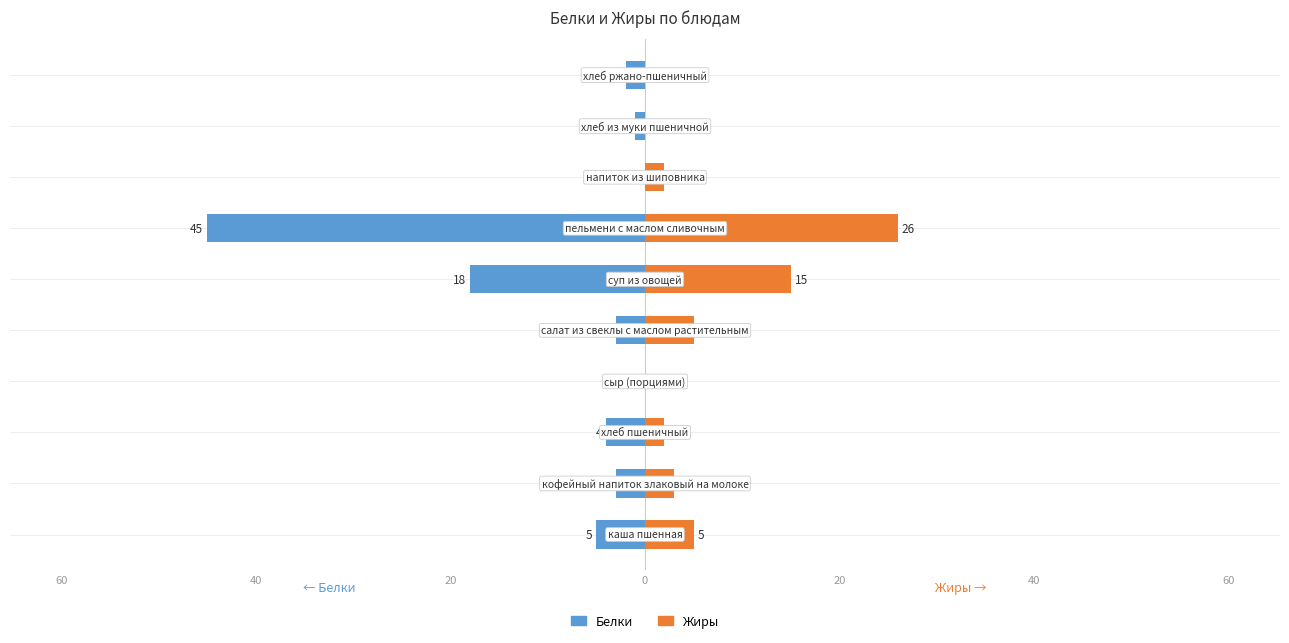

What is the difference between the maximum and minimum values in the Белки series?

45.0